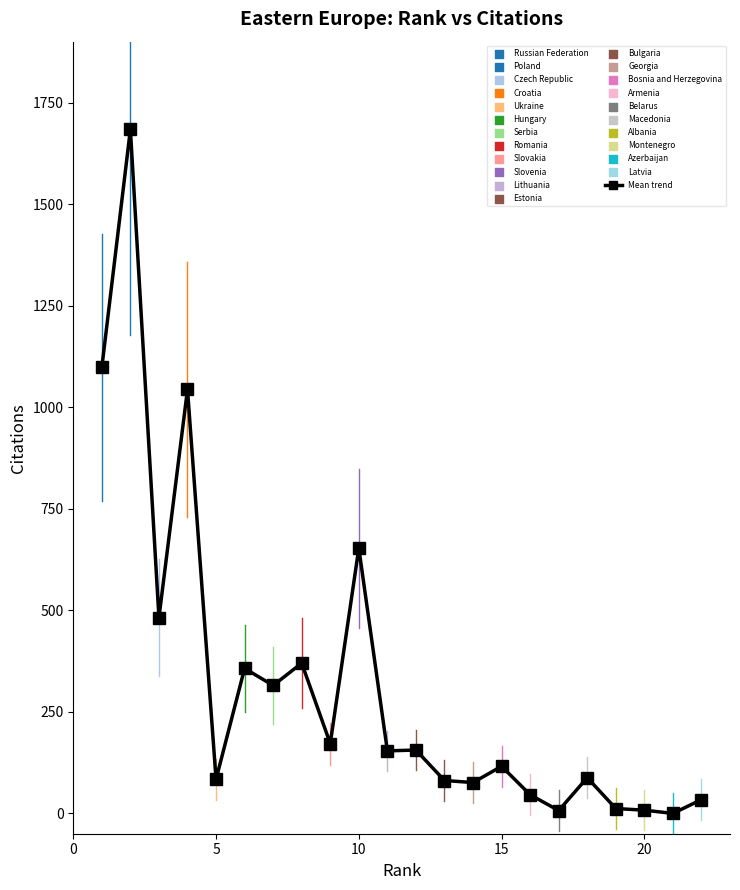

True or false: there are more than 1 points higher than both neighbors.

True